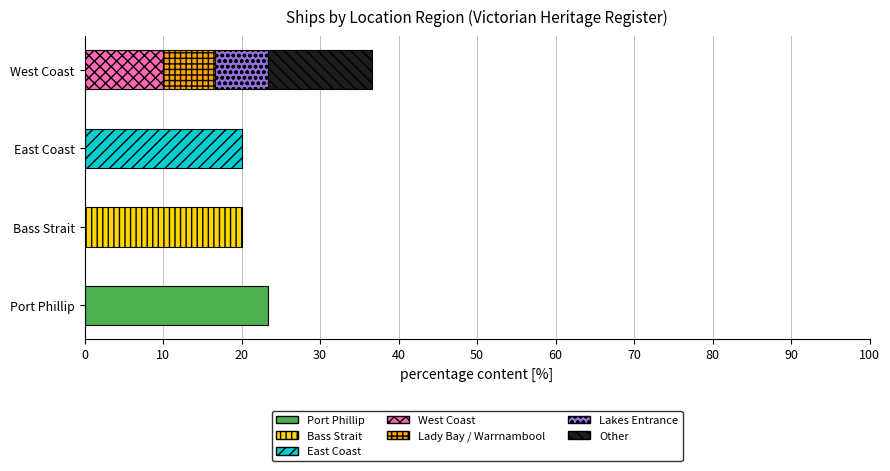

What is the label of the 6th bar from the left?

Lakes Entrance